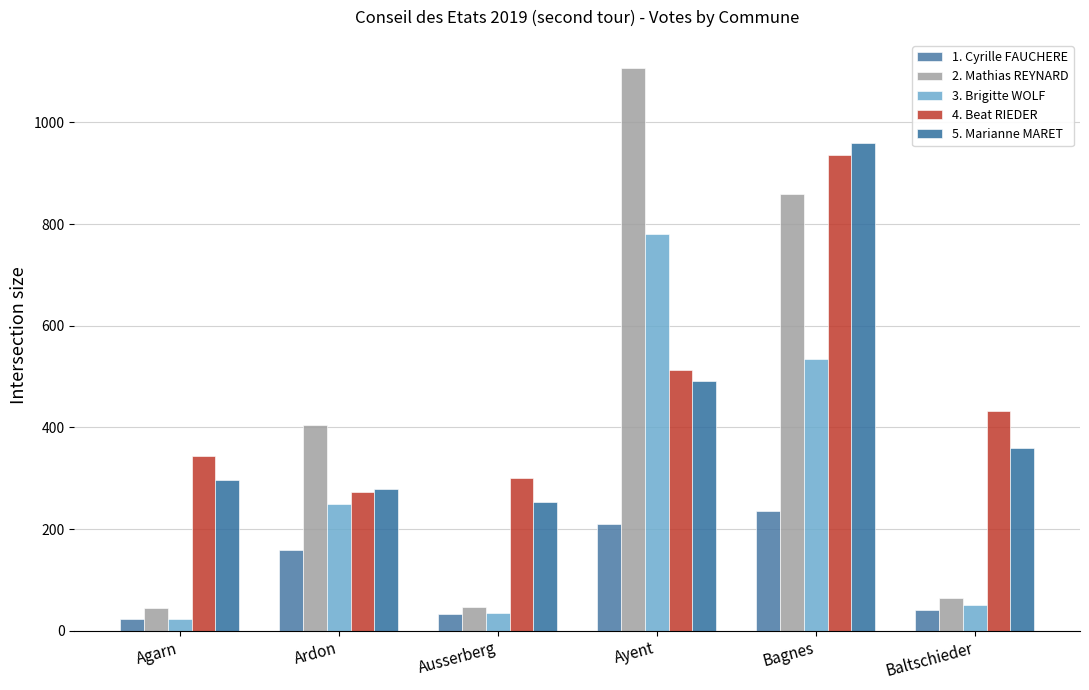

What are all the series names shown in the legend?

1. Cyrille FAUCHERE, 2. Mathias REYNARD, 3. Brigitte WOLF, 4. Beat RIEDER, 5. Marianne MARET